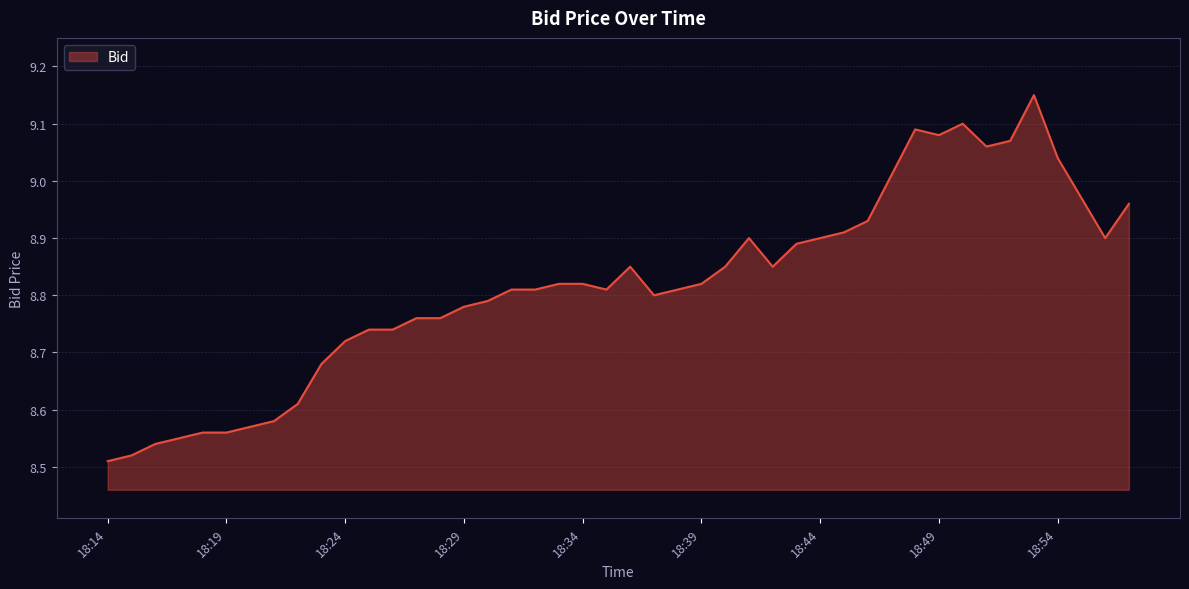

Does the chart display data point markers on the line(s)?

No